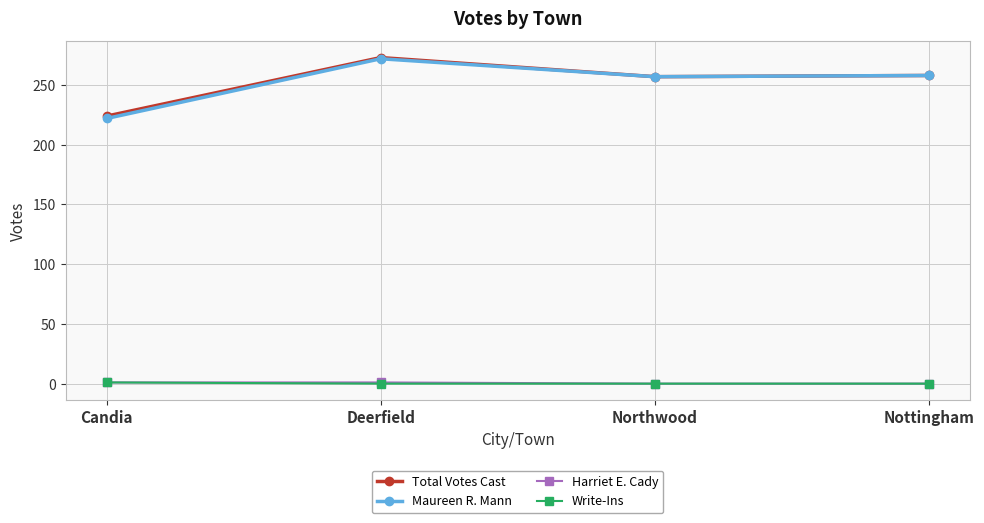

Count the number of data series in this chart.

4